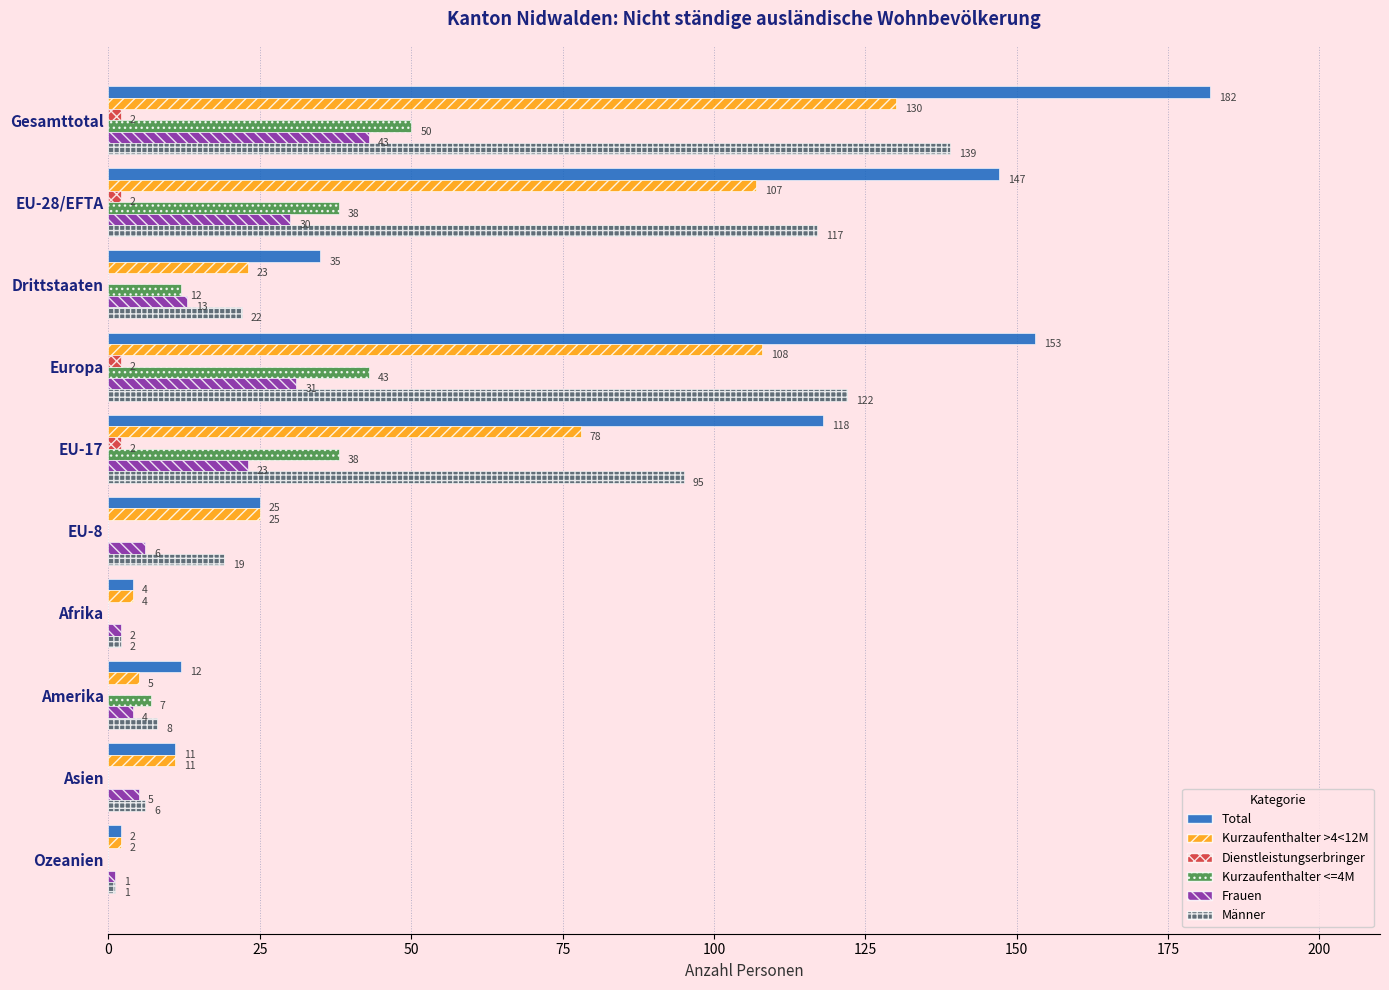

Is it true that Kurzaufenthalter <=4M equals 0 at Afrika?

True